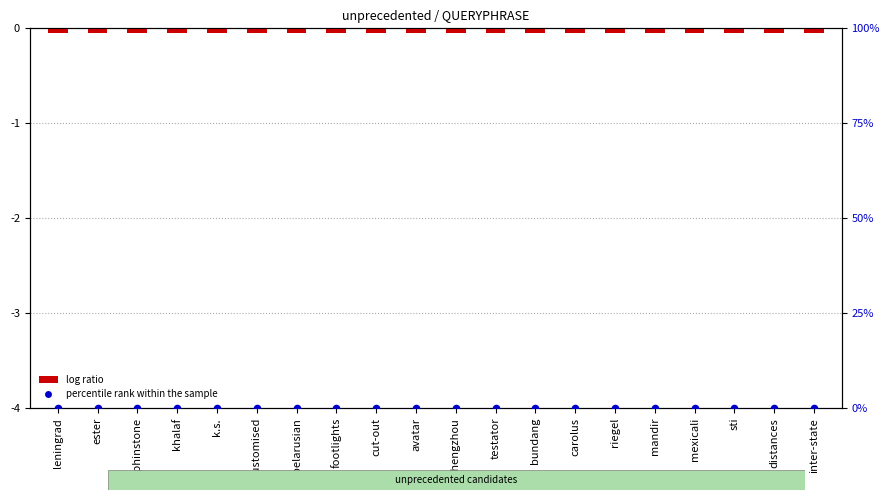

Which series has the largest total across all categories?

percentile rank within the sample